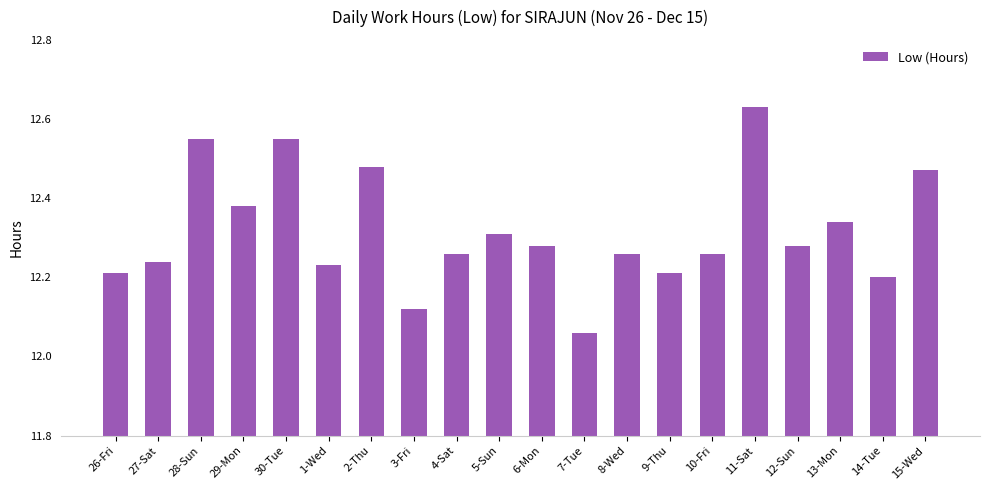

Count the values in the range 12 to 13.

20